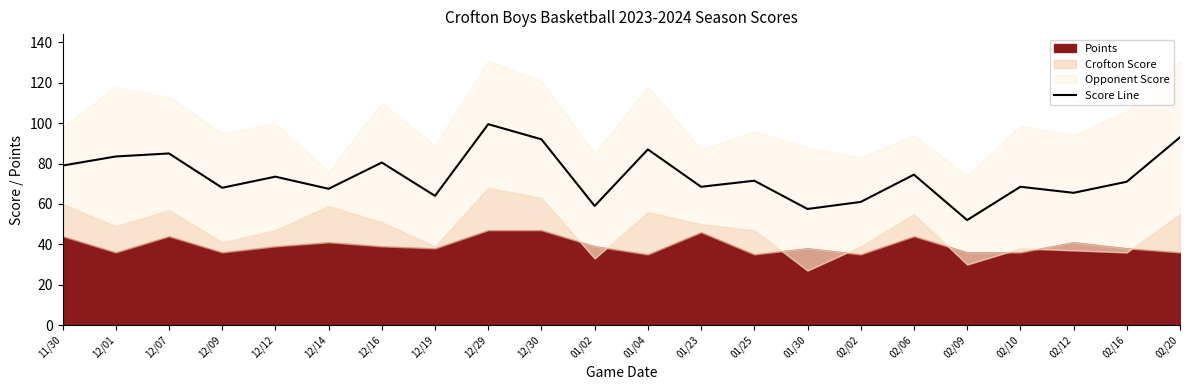

What position from the right is 01/04?

11